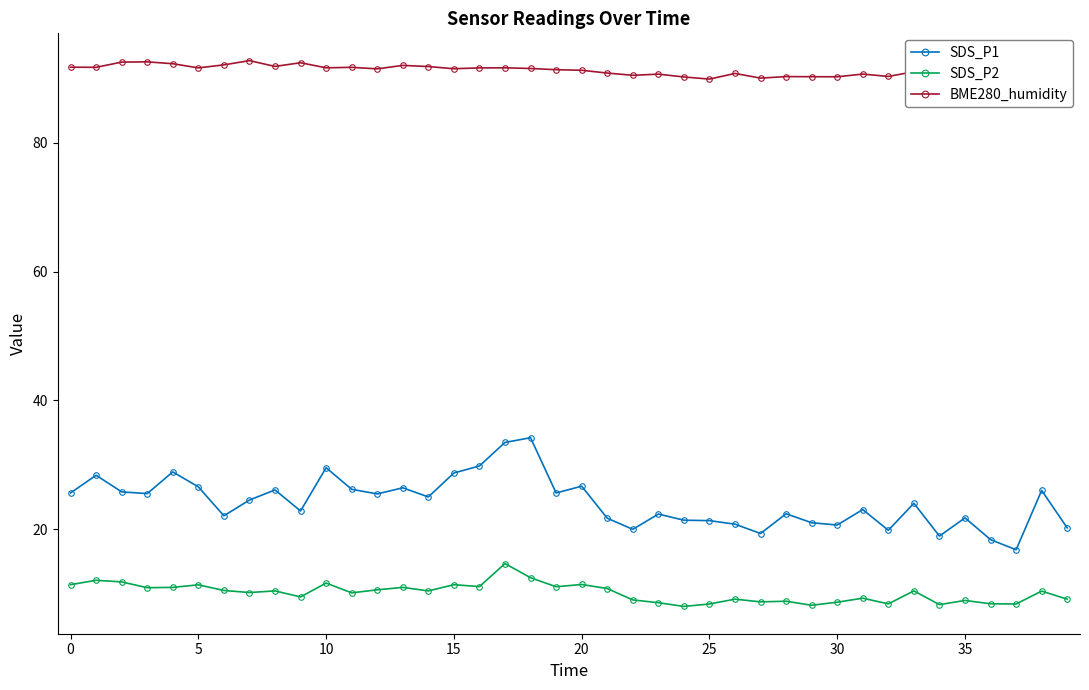

What is the difference between the second highest and second lowest values in the SDS_P2 series?

4.3